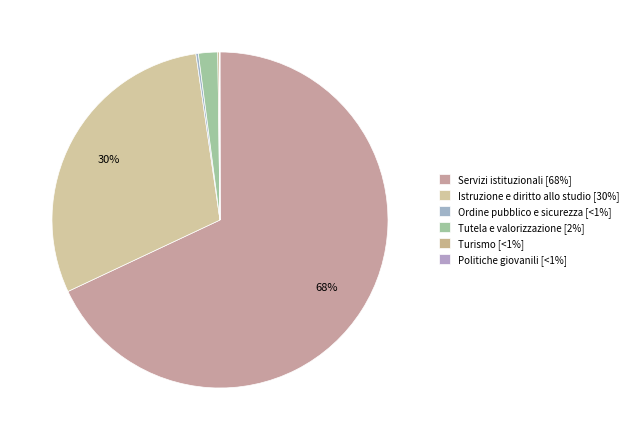

How many slices are in this pie chart?

6